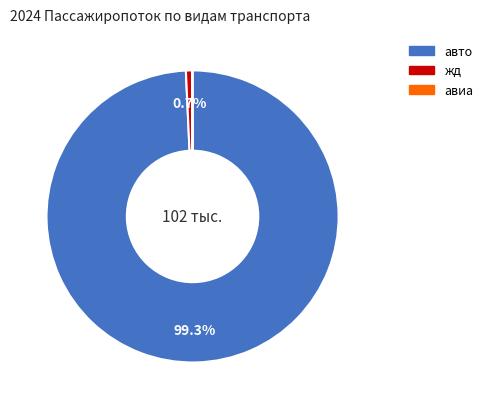

To the nearest percent, what is the difference between the largest and smallest slice percentages?

99%